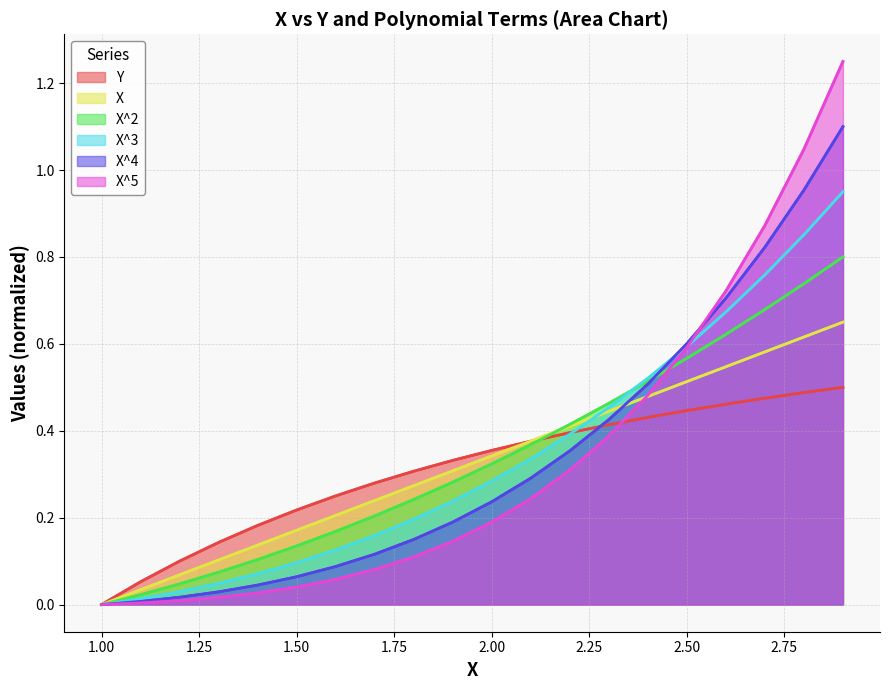

Reading left to right, extract all data points from this chart.

Y: 0.0	0.1	0.1	0.1	0.2	0.2	0.3	0.3	0.3	0.3	0.4	0.4	0.4	0.4	0.4	0.4	0.5	0.5	0.5	0.5
X: 0.0	0.0	0.1	0.1	0.1	0.2	0.2	0.2	0.3	0.3	0.3	0.4	0.4	0.4	0.5	0.5	0.5	0.6	0.6	0.6
X^2: 0.0	0.0	0.0	0.1	0.1	0.1	0.2	0.2	0.2	0.3	0.3	0.4	0.4	0.5	0.5	0.6	0.6	0.7	0.7	0.8
X^3: 0.0	0.0	0.0	0.0	0.1	0.1	0.1	0.2	0.2	0.2	0.3	0.3	0.4	0.5	0.5	0.6	0.7	0.8	0.9	0.9
X^4: 0.0	0.0	0.0	0.0	0.0	0.1	0.1	0.1	0.1	0.2	0.2	0.3	0.4	0.4	0.5	0.6	0.7	0.8	1.0	1.1
X^5: 0.0	0.0	0.0	0.0	0.0	0.0	0.1	0.1	0.1	0.1	0.2	0.2	0.3	0.4	0.5	0.6	0.7	0.9	1.0	1.2